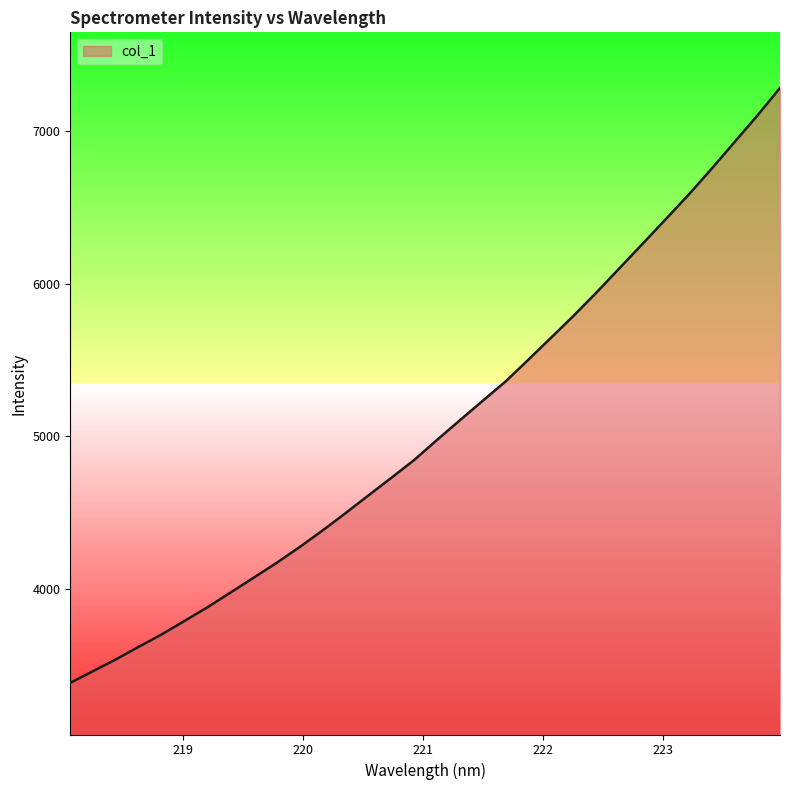

What is the difference between the maximum and minimum values?

3896.5